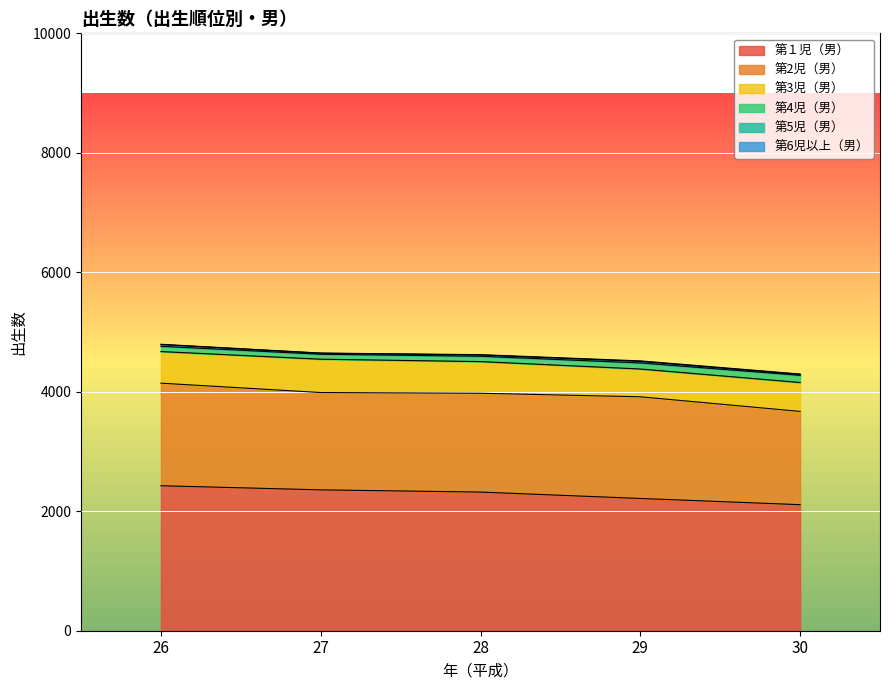

What is the difference between the maximum and minimum values in the 第3児（男） series?

93